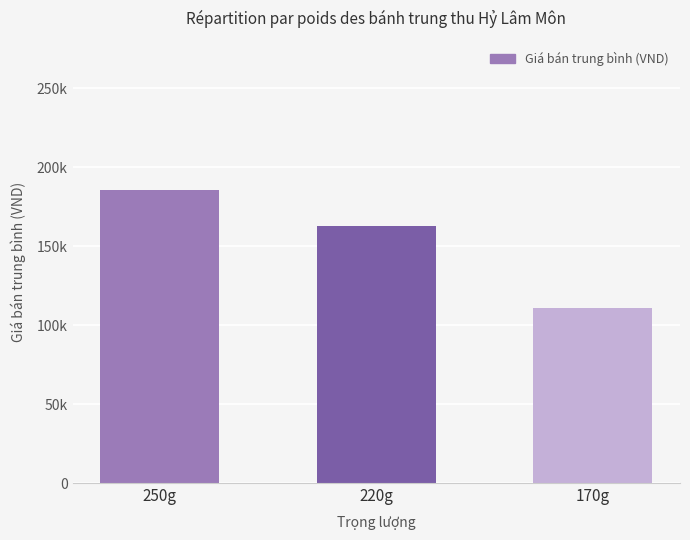

How many values are below 162667?

1